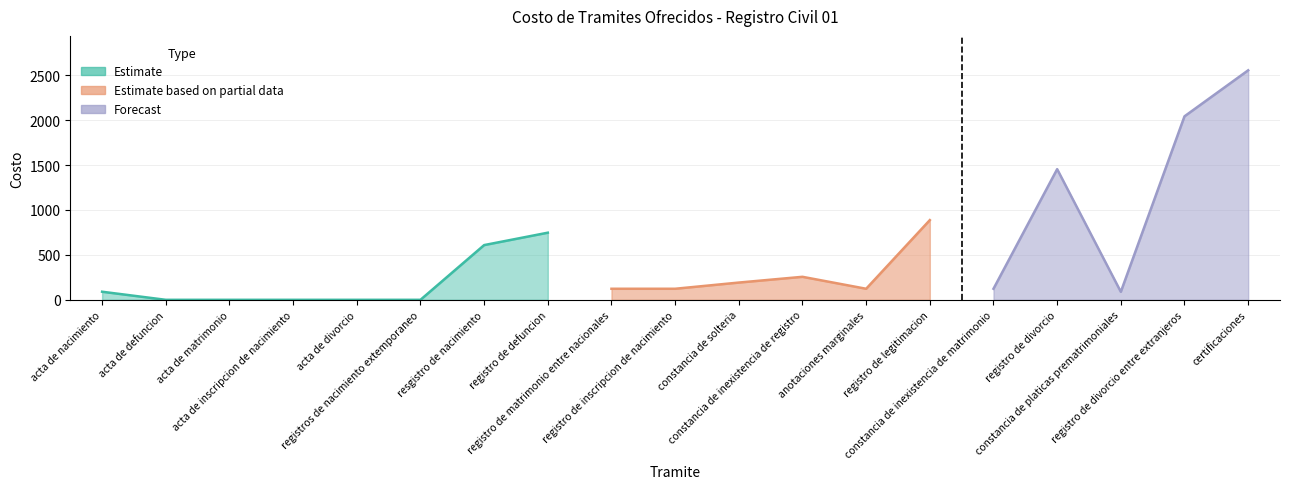

Count the number of categories in the chart.

19